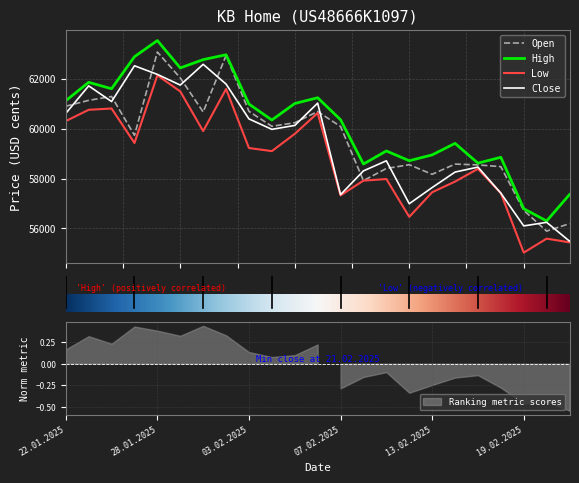

Which series changed the most between 23.01.2025 and 03.02.2025?

Low